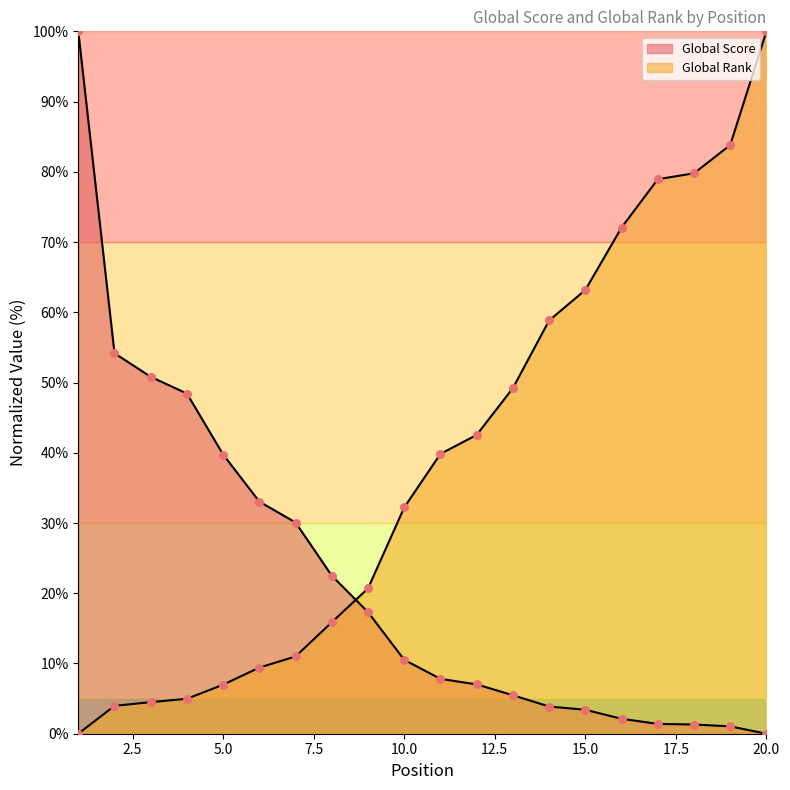

Which series has the largest total across all categories?

Global Rank